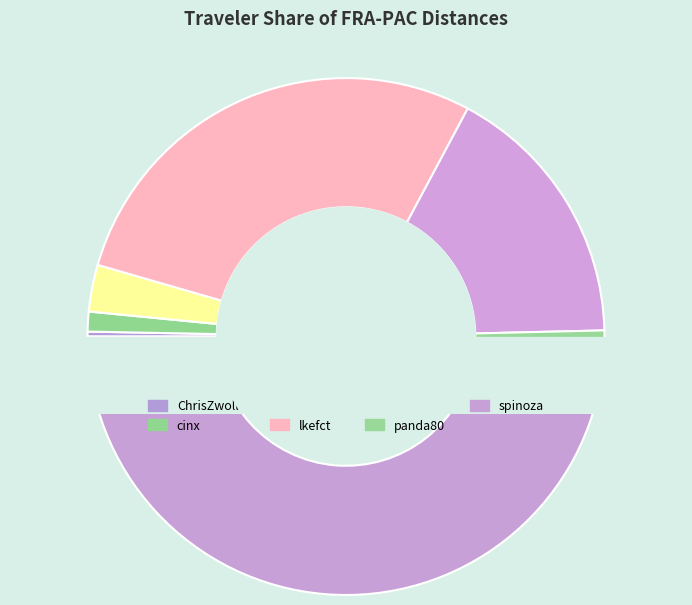

Which has a higher value, emmaf or cinx?

emmaf